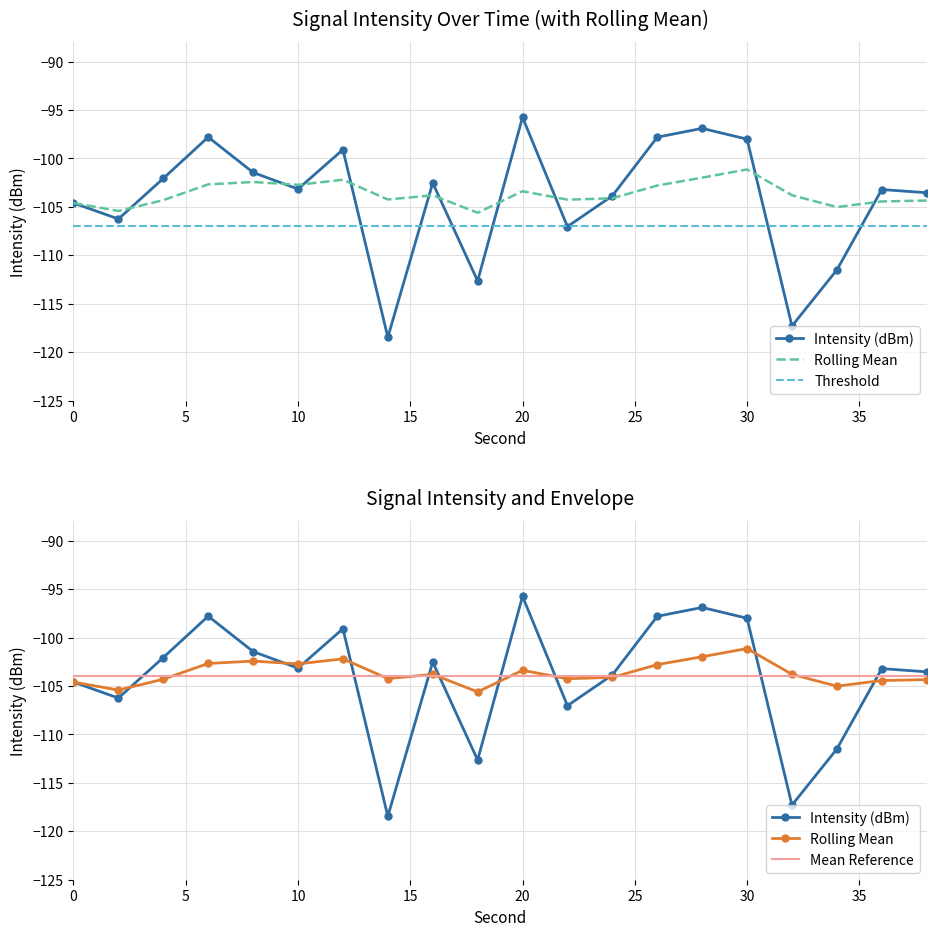

Is this an area chart (filled region under the line)?

No